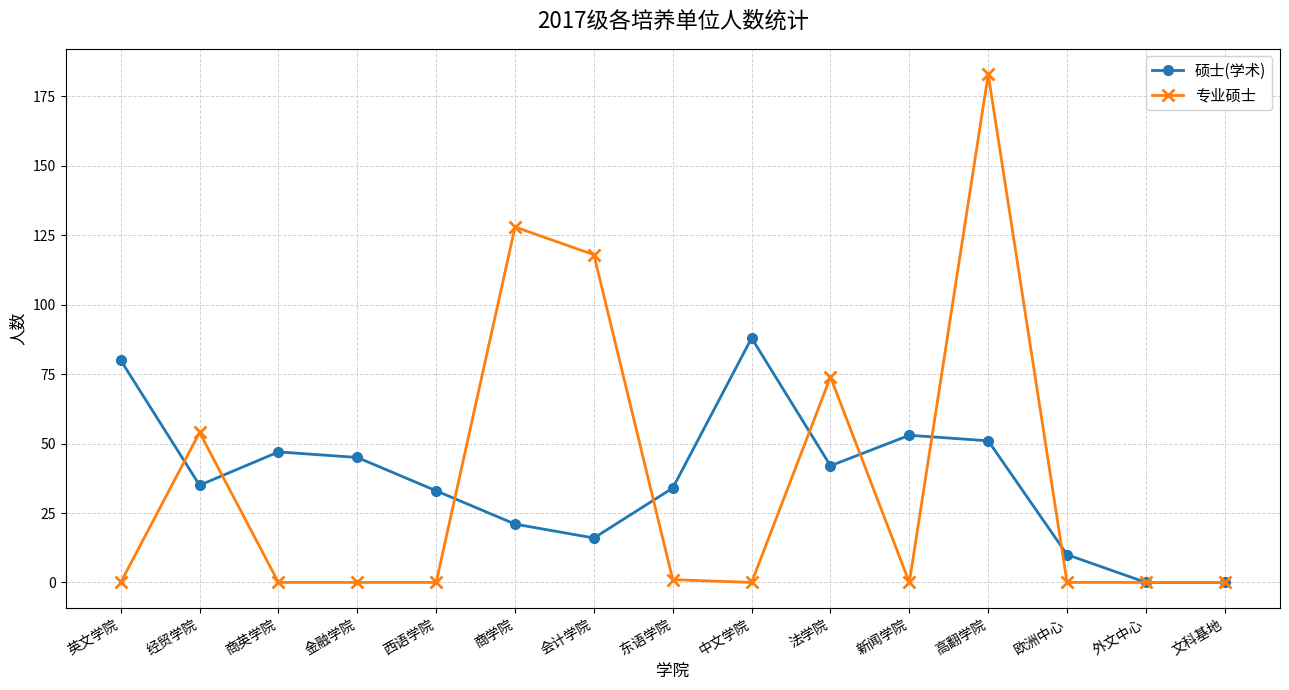

At which category is the sum across all series the highest?

高翻学院